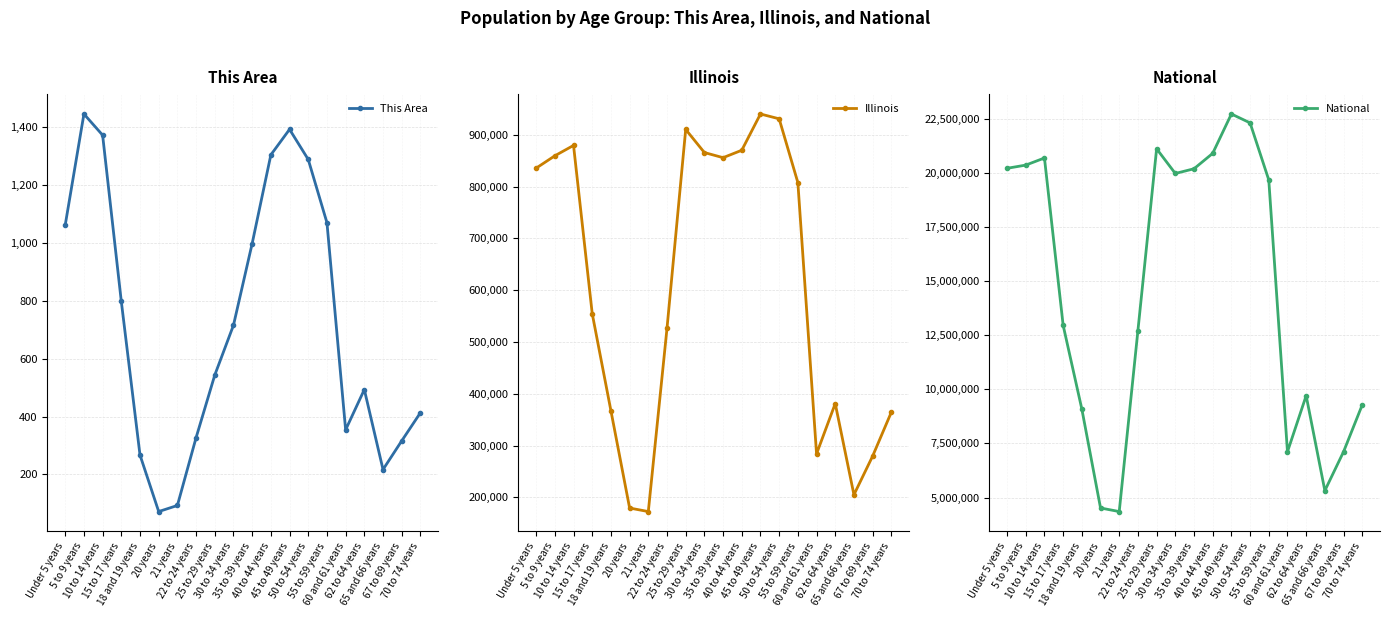

What is the label of the 15th point from the right?

20 years